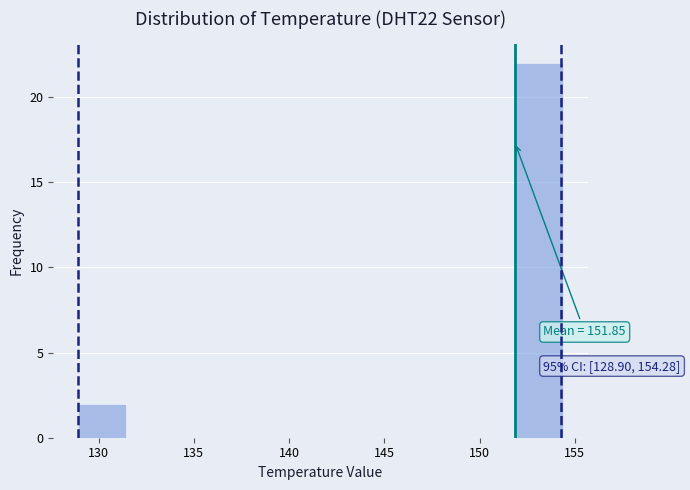

Over which range of the x-axis is the bar tallest?

151.85 to 154.40